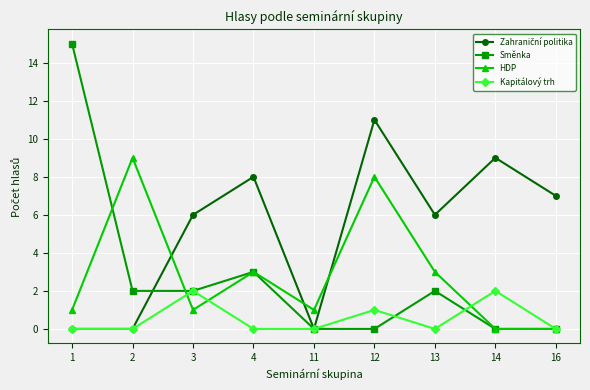

What is the total value across all series at 1?

16